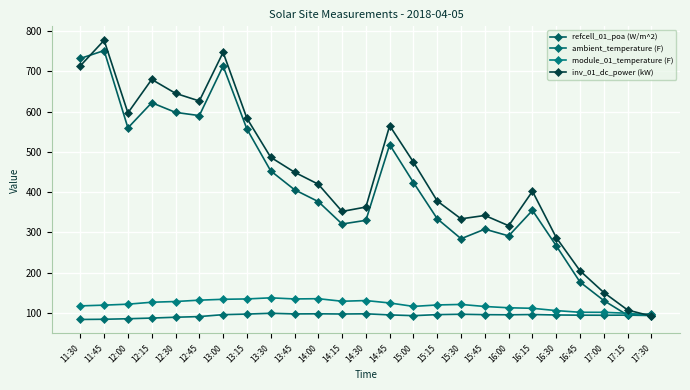

After their last crossing, which series has the higher values: refcell_01_poa (W/m^2) or inv_01_dc_power (kW)?

refcell_01_poa (W/m^2)